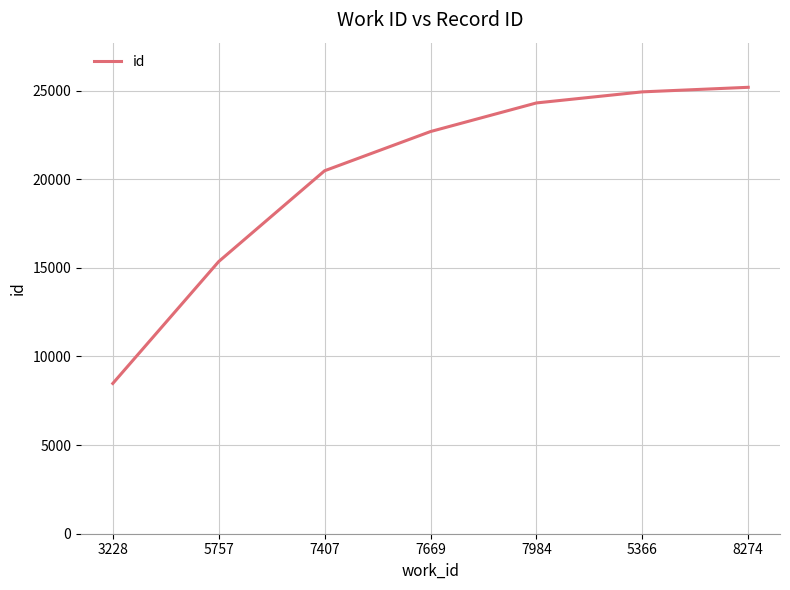

The chart shows a value of 6531 at 5757. True or false?

False